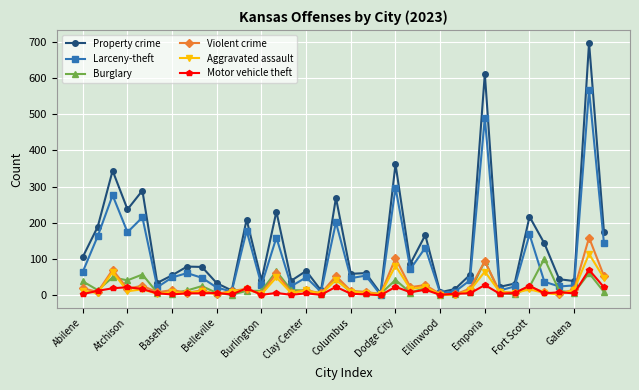

How many distinct data groups are displayed?

6